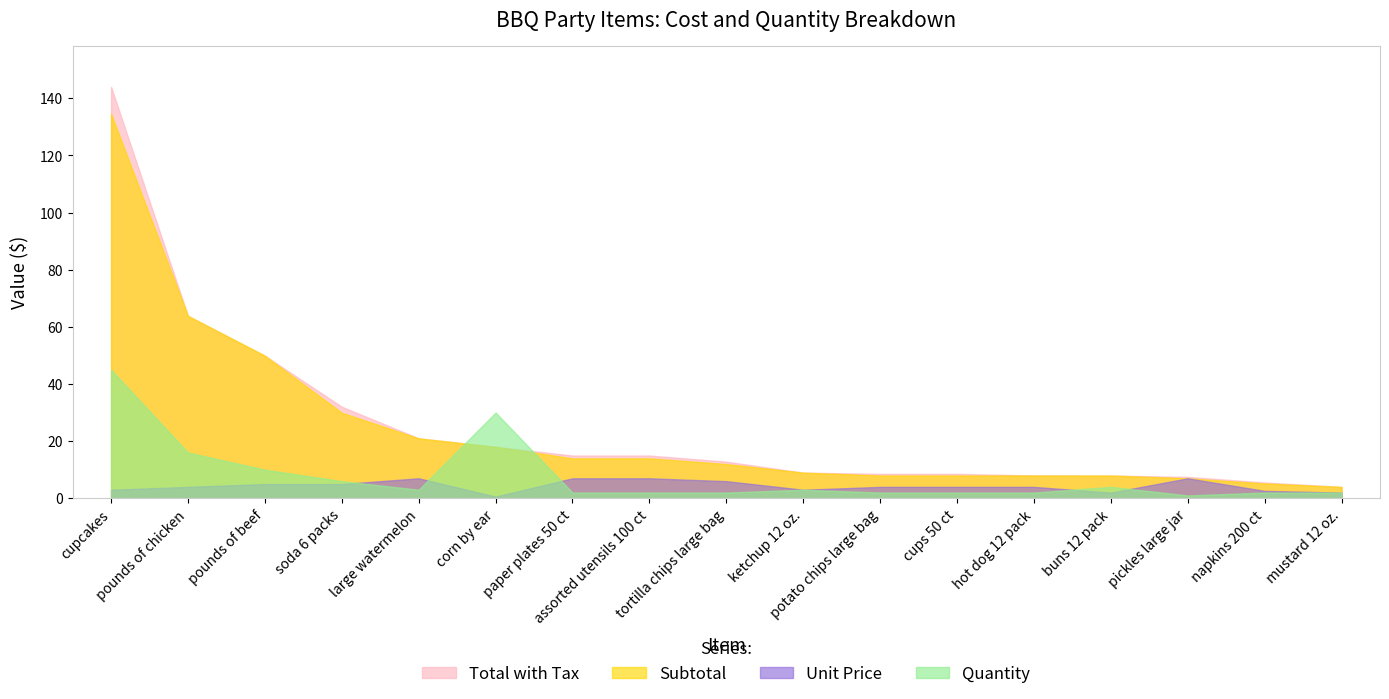

The Subtotal series shows 8.6 at napkins 200 ct. True or false?

False